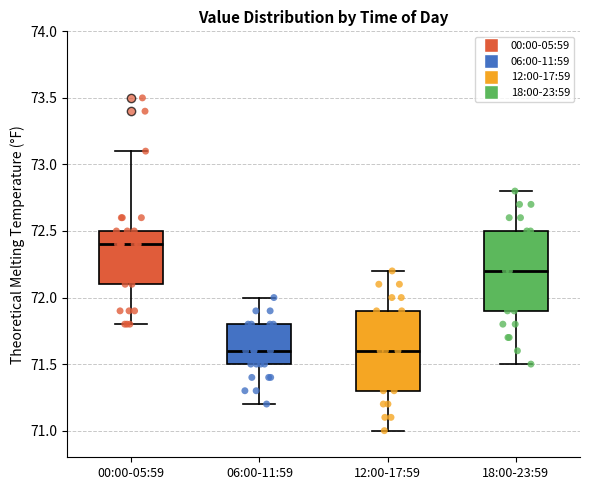

Reading left to right, read every box against the y-axis: the position of its median line, the range the box covers, and the ends of its whiskers. The values are not printed on the chart, so give them approximately, as read against the axis.

00:00-05:59: median 72.4, box 72.1 to 72.5, whiskers 71.8 to 73.1
06:00-11:59: median 71.6, box 71.5 to 71.8, whiskers 71.2 to 72.0
12:00-17:59: median 71.6, box 71.3 to 71.9, whiskers 71.0 to 72.2
18:00-23:59: median 72.2, box 71.9 to 72.5, whiskers 71.5 to 72.8